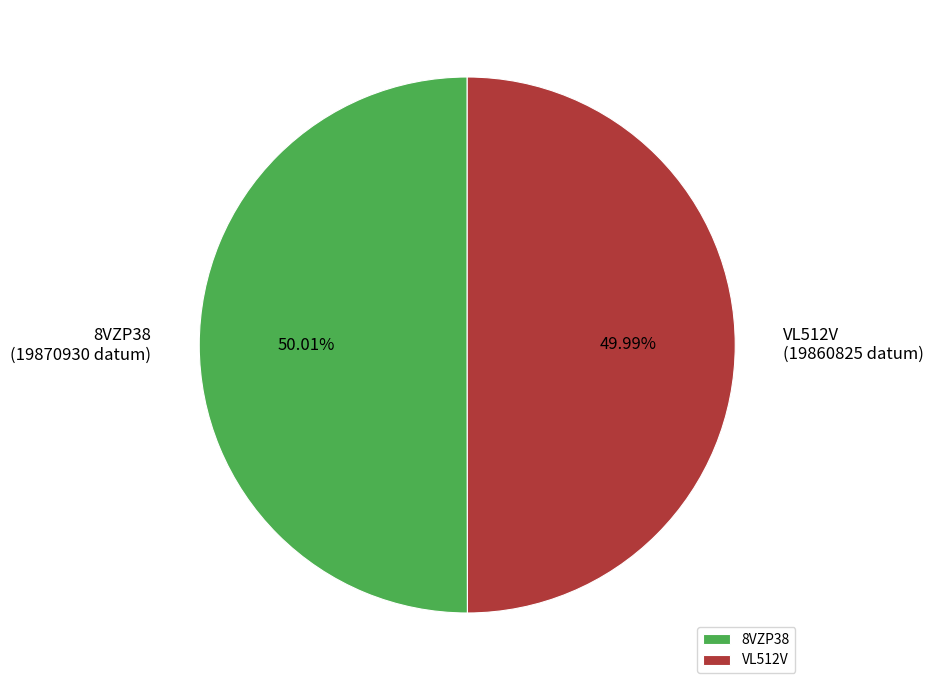

What percentage is NOT represented by 8VZP38?

50.0%